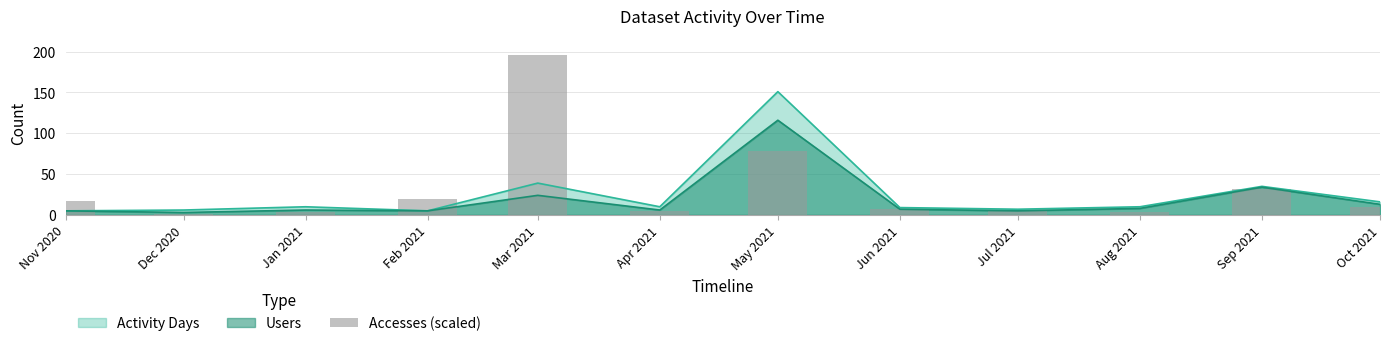

What is the highest value of the Activity Days series?

151